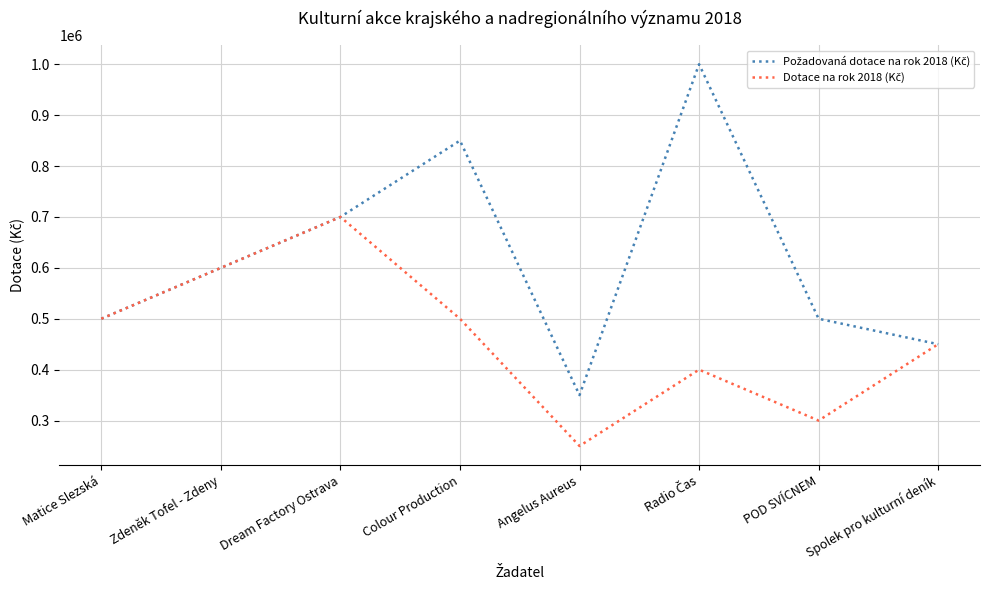

What is the minimum value shown in the chart?

250000